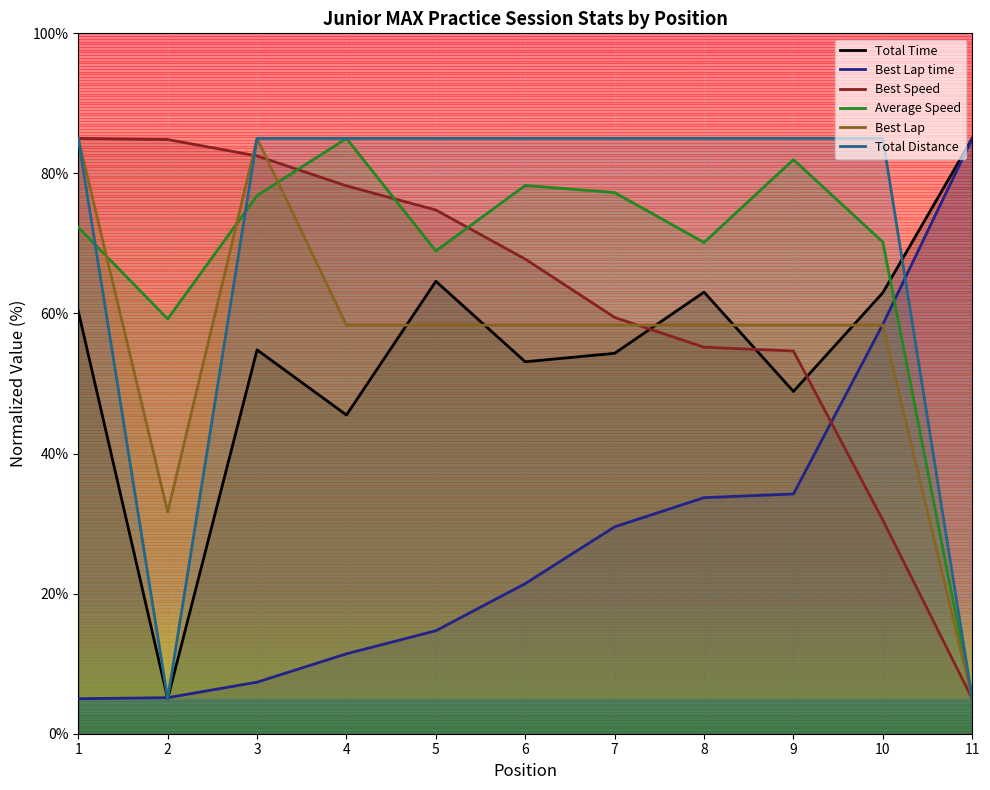

Which category has the highest value across all series?

11